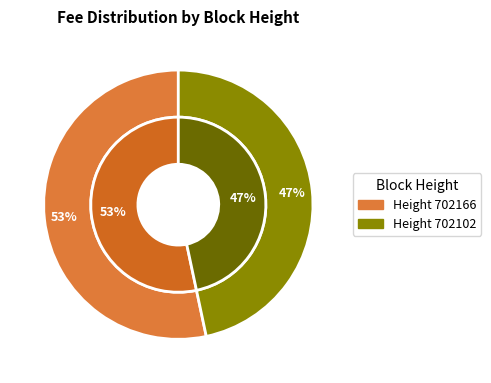

Combined, do 702102 and 702166 account for over 50%?

Yes